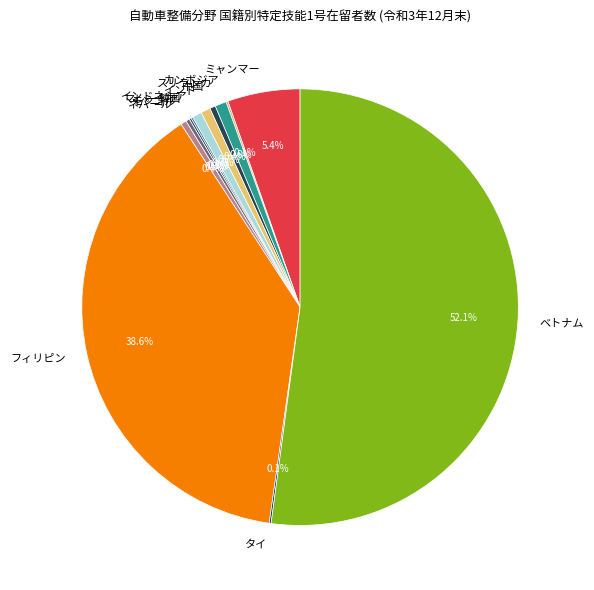

Which has a higher value, スリランカ or ミャンマー?

ミャンマー